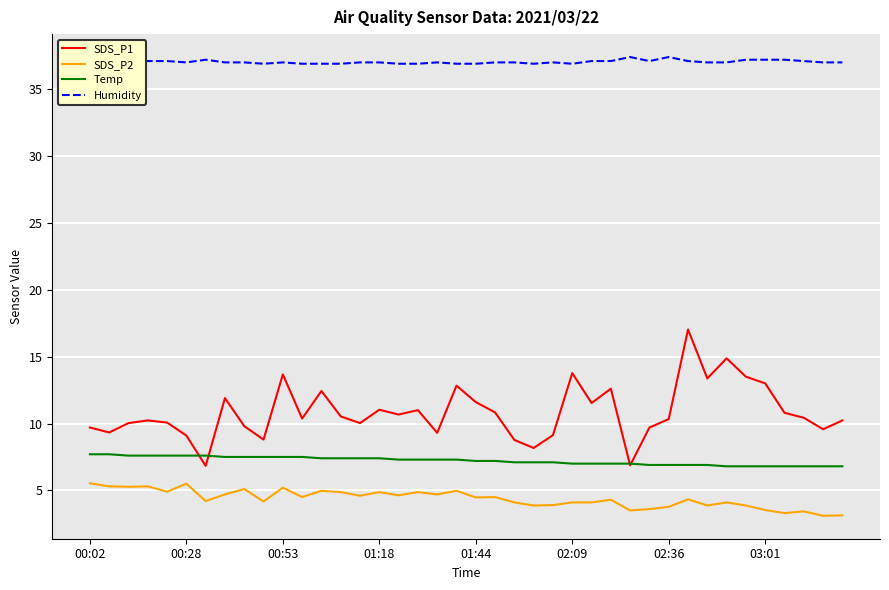

Which series has the largest total across all categories?

Humidity